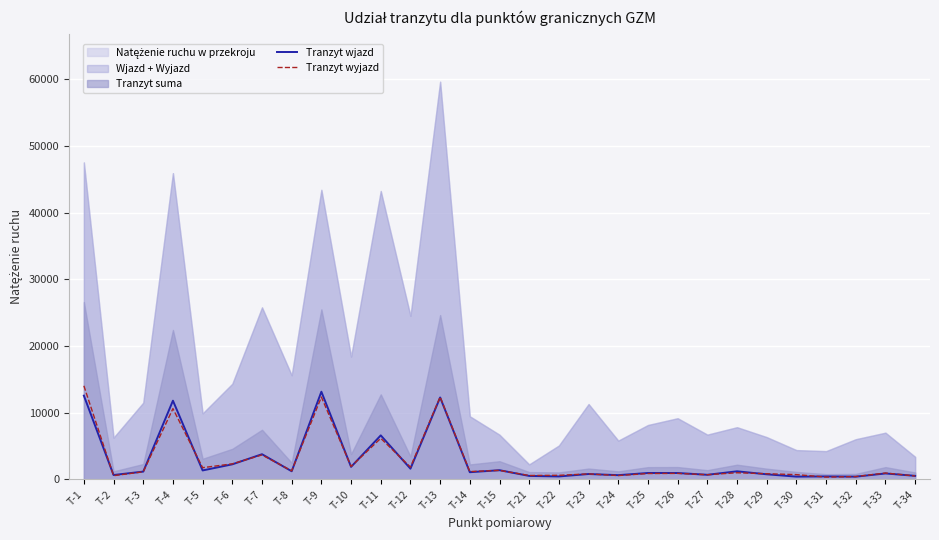

How many interior local valleys does the Tranzyt wyjazd series have?

10